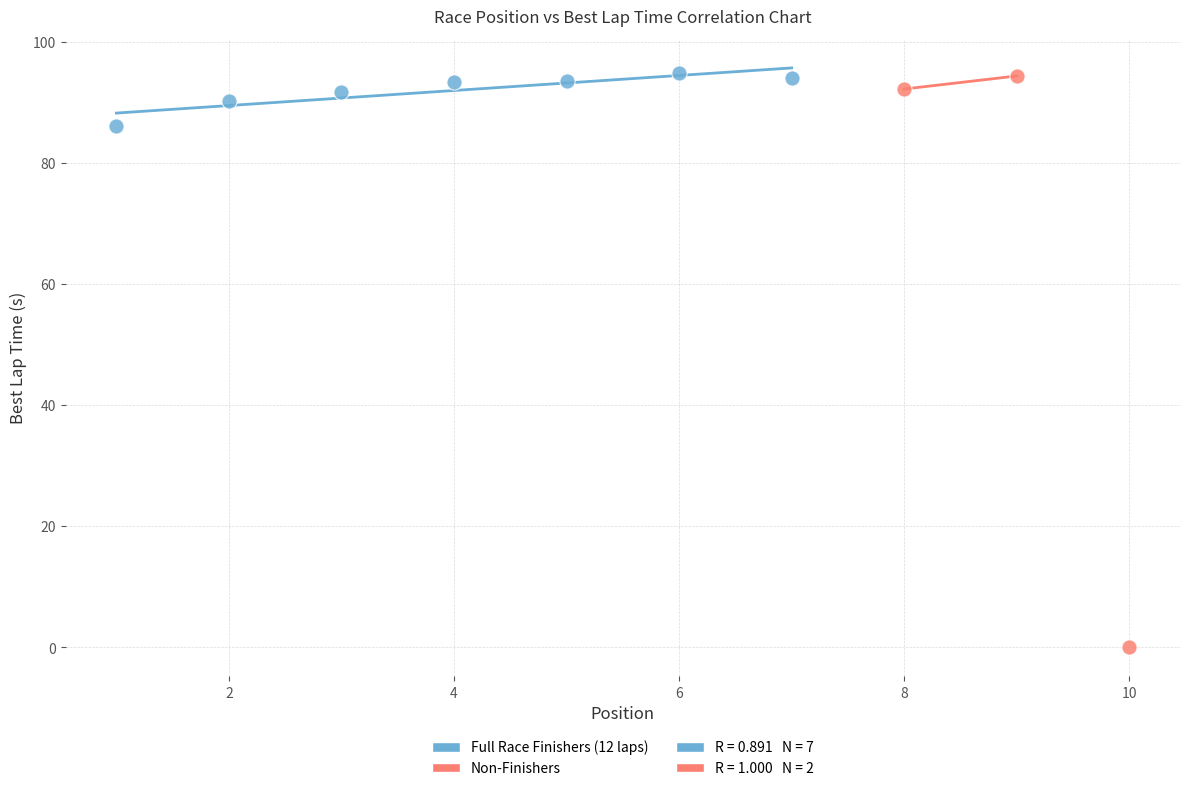

Which series has the largest Y range (max minus min)?

Non-Finishers